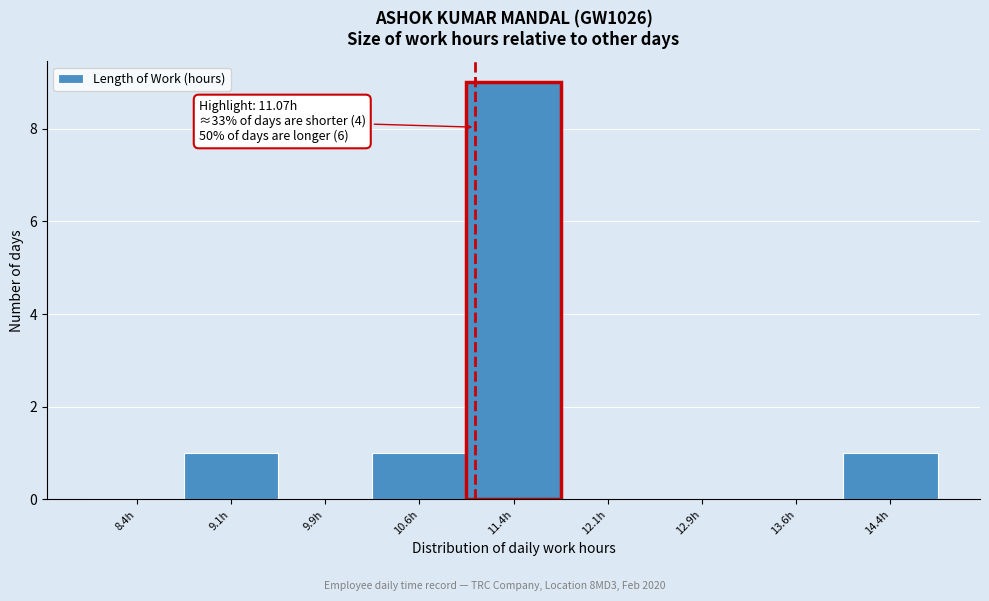

Which range on the x-axis has the tallest bar?

11.00 to 11.75